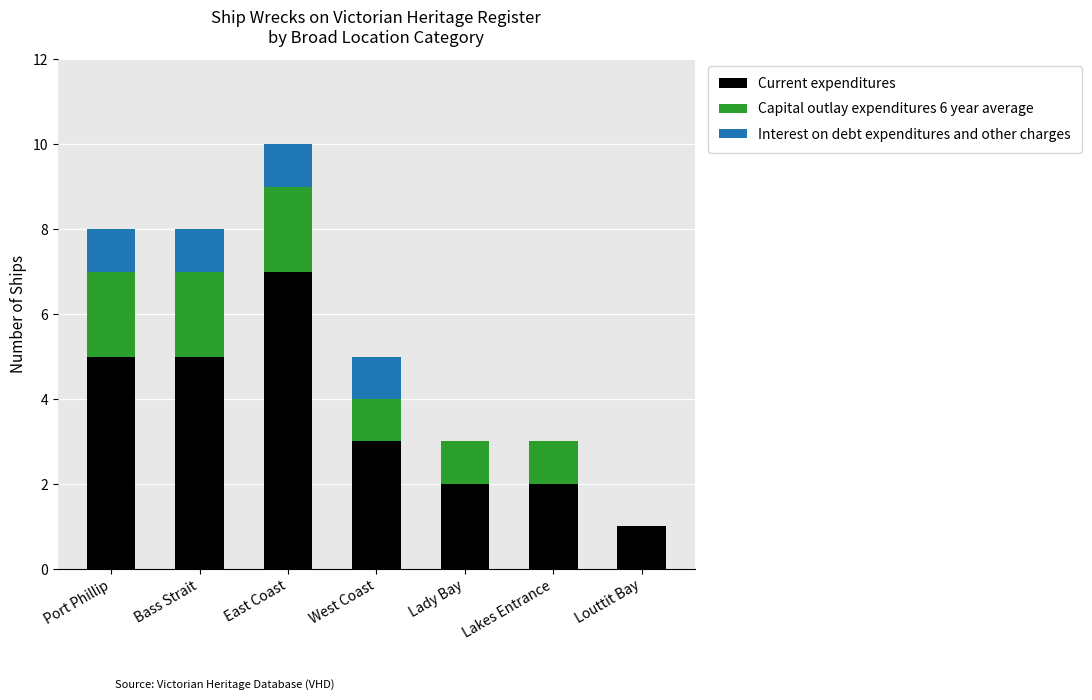

At which category is the sum across all series the highest?

East Coast